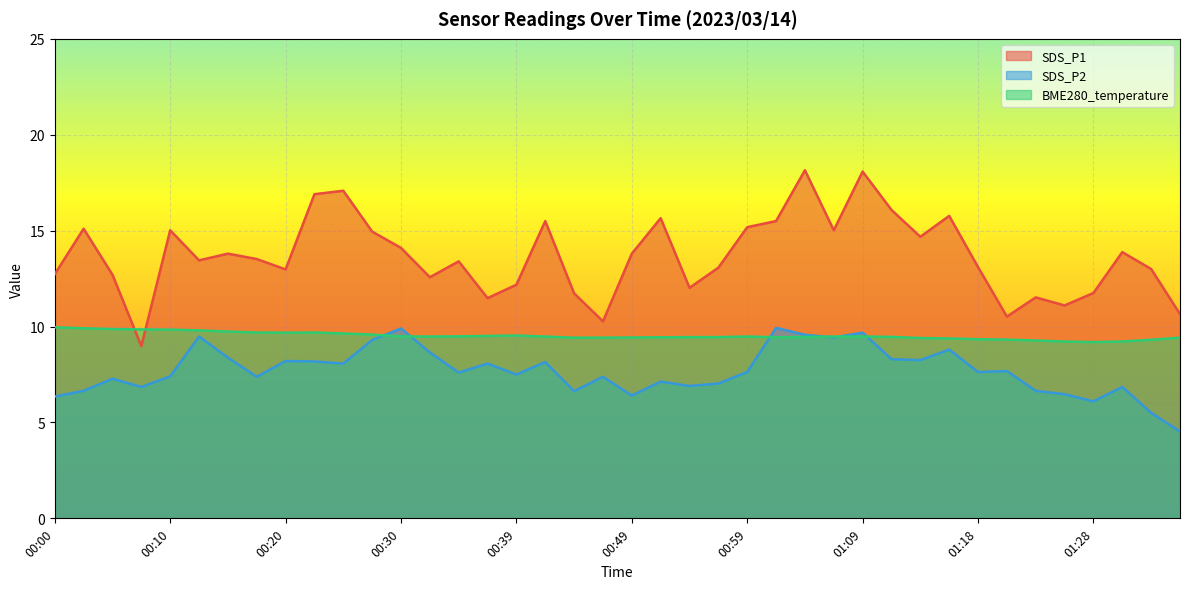

How many lines are shown in the chart?

3